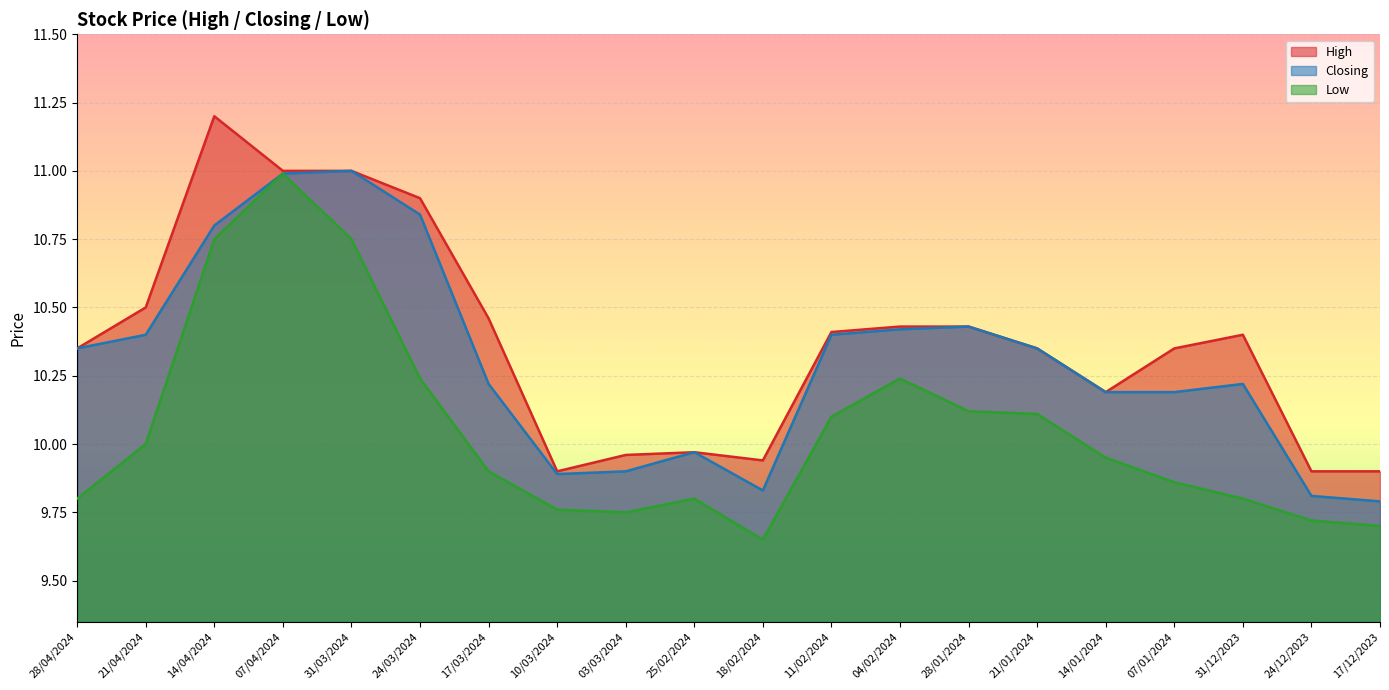

What is the total value across all series at 11/02/2024?

30.9